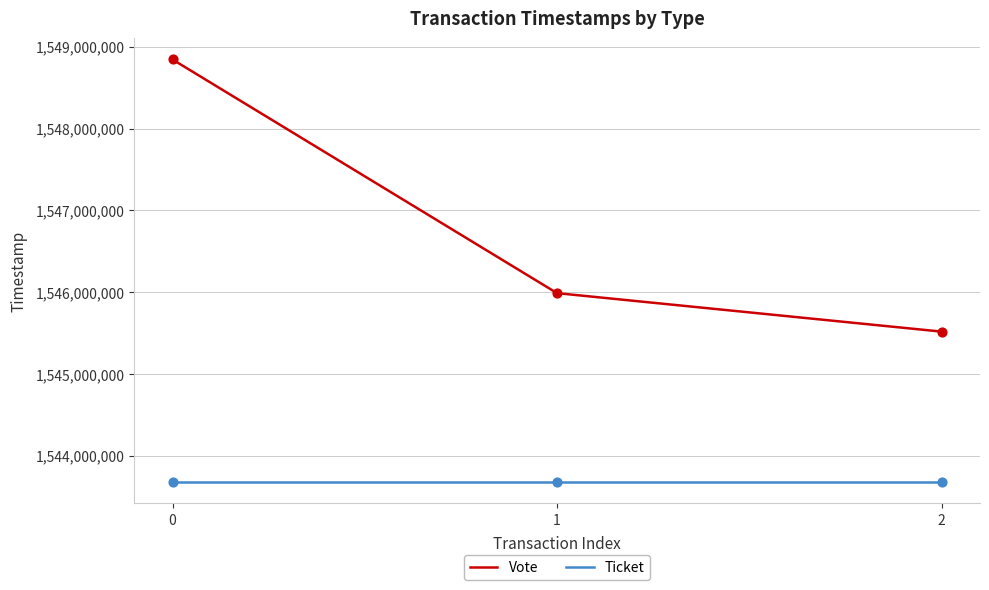

What are all the series names shown in the legend?

Vote, Ticket